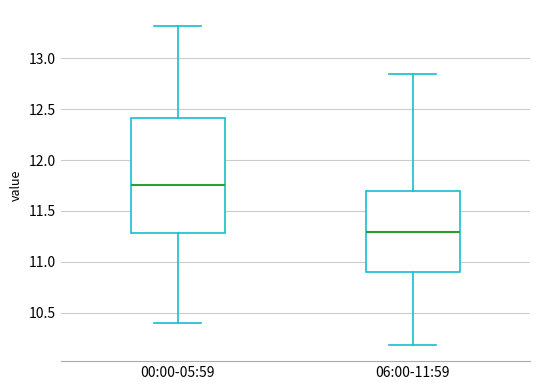

Reading left to right, read every box against the y-axis: the position of its median line, the range the box covers, and the ends of its whiskers. The values are not printed on the chart, so give them approximately, as read against the axis.

00:00-05:59: median 11.75, box 11.30 to 12.40, whiskers 10.40 to 13.30
06:00-11:59: median 11.30, box 10.90 to 11.70, whiskers 10.20 to 12.85